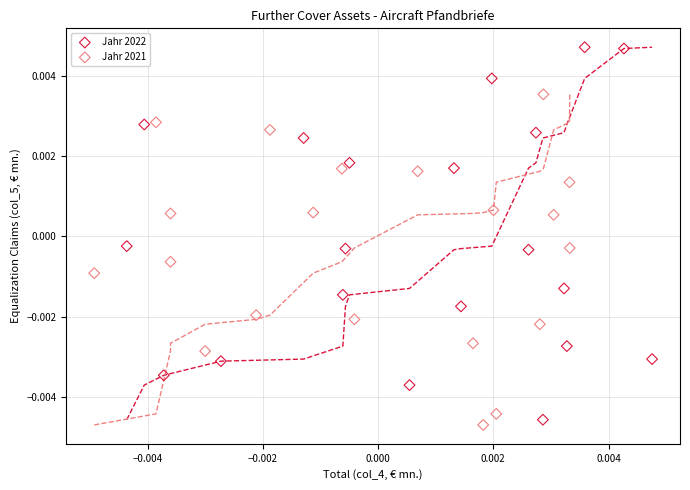

Which series reaches the minimum Y coordinate?

Jahr 2021